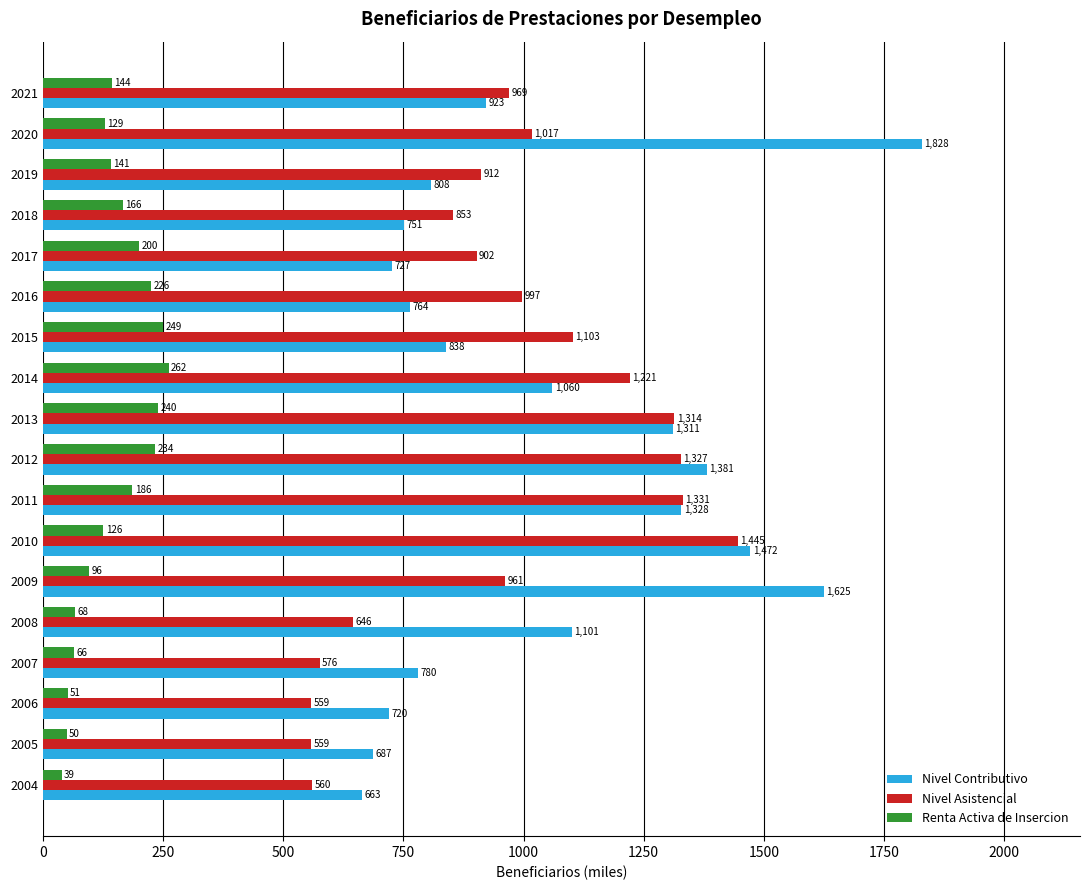

Between 2010 and 2012, which series saw the biggest shift?

Nivel Asistencial